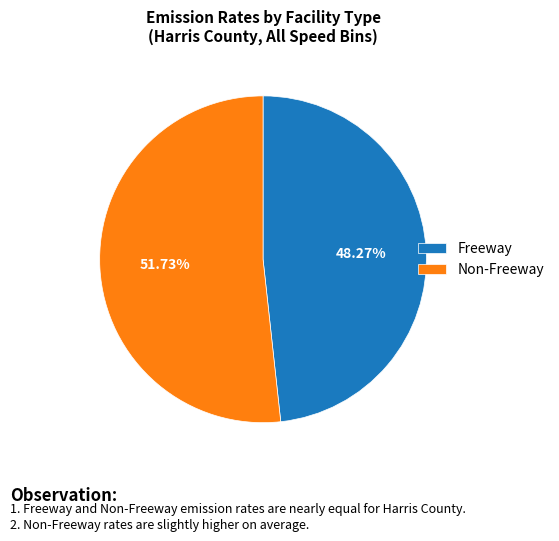

Which slice is the smallest?

Freeway